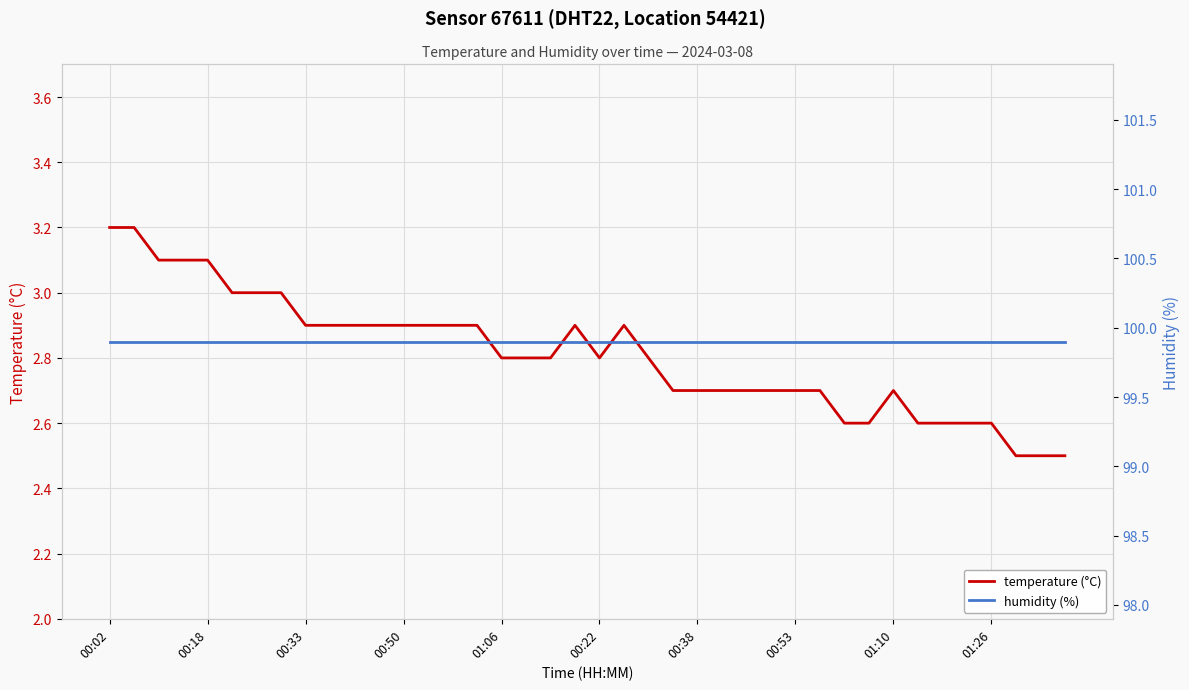

Which series has the largest range (max minus min)?

temperature (°C)